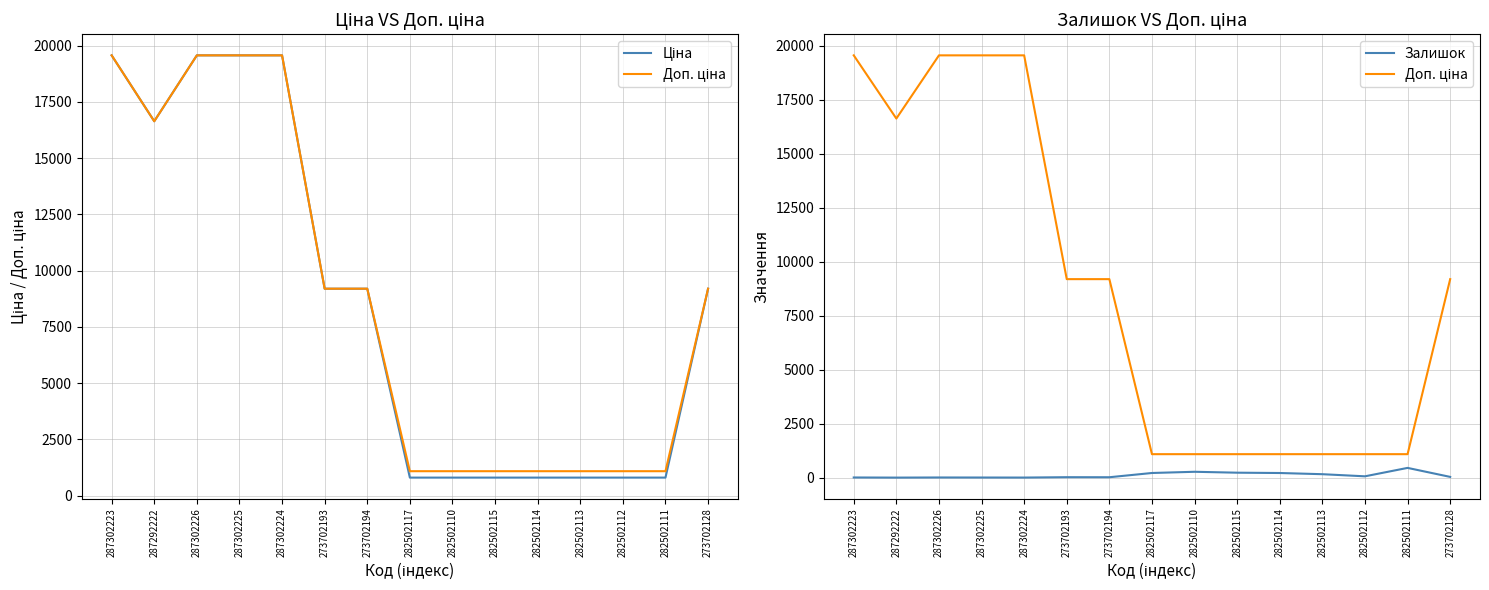

Does the chart have visible grid lines?

Yes